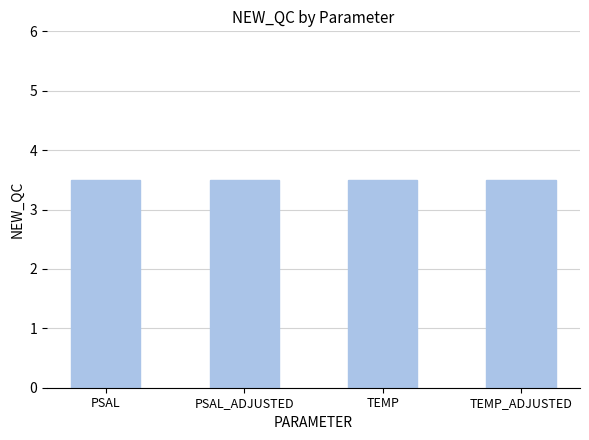

Is it true that the value at TEMP is 6?

False